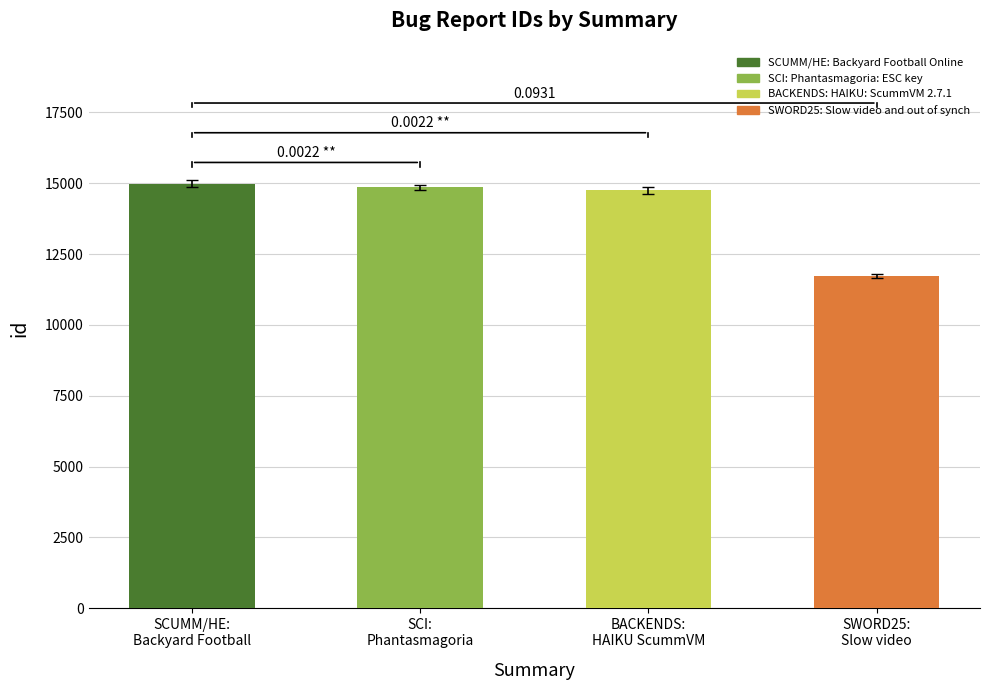

What is the difference between the values at BACKENDS: HAIKU ScummVM and SCI: Phantasmagoria?

91